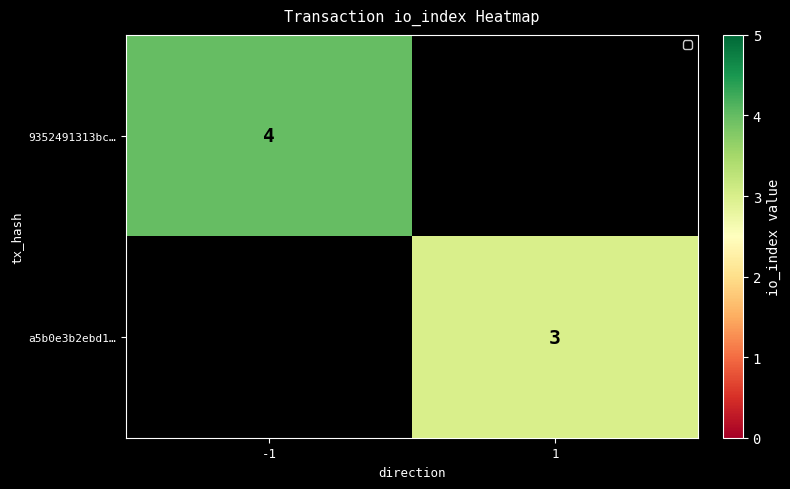

At how many categories does at least one series exceed 3?

1